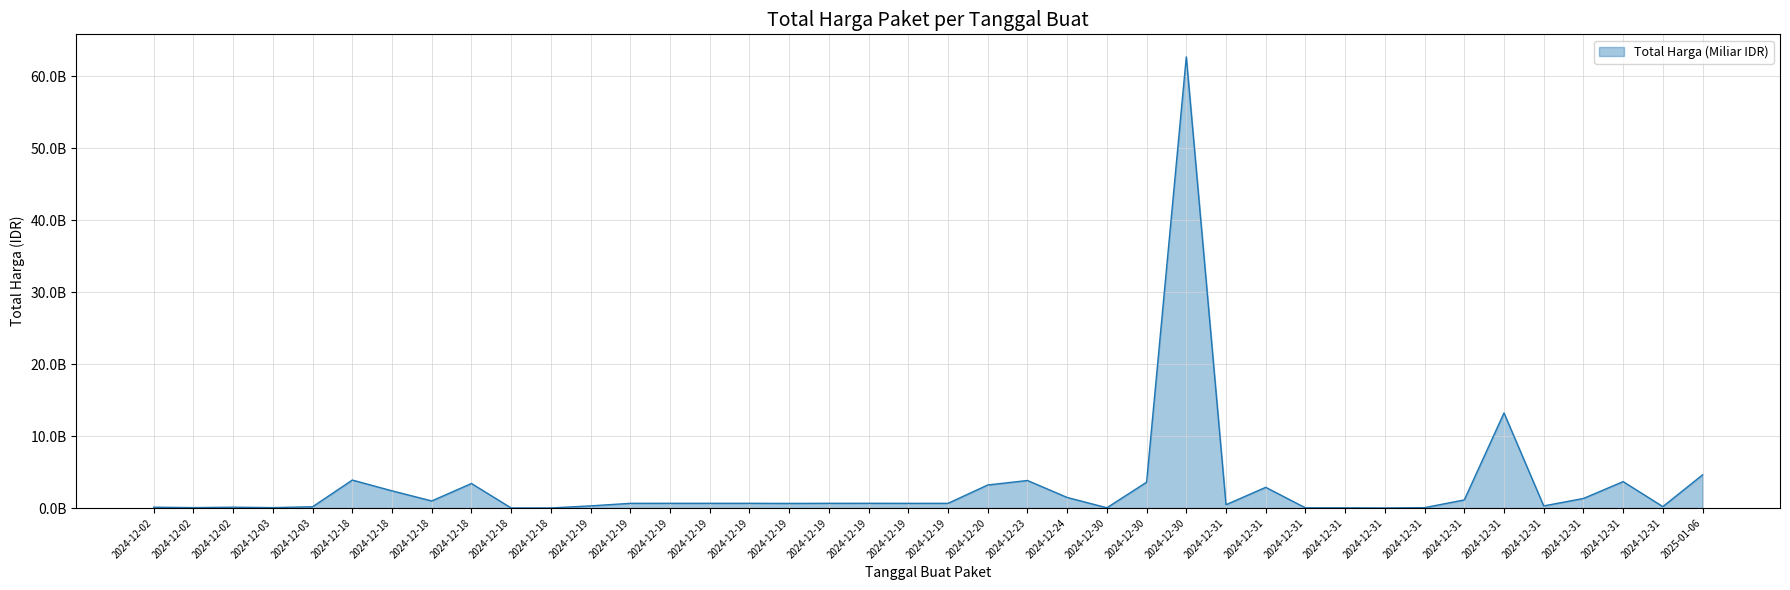

Does the chart display data point markers on the line(s)?

No